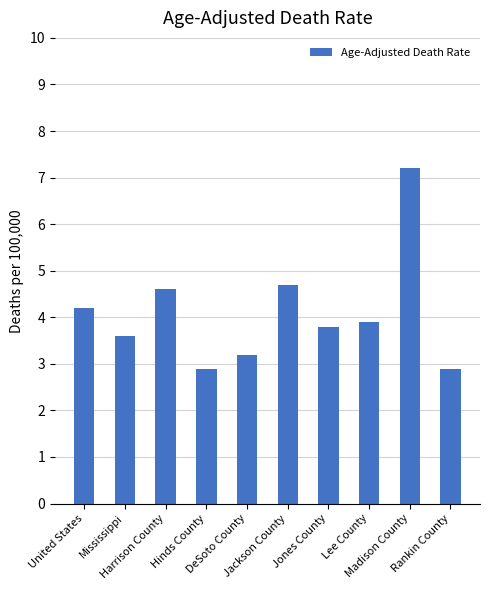

What is the label of the 10th bar from the left?

Rankin County